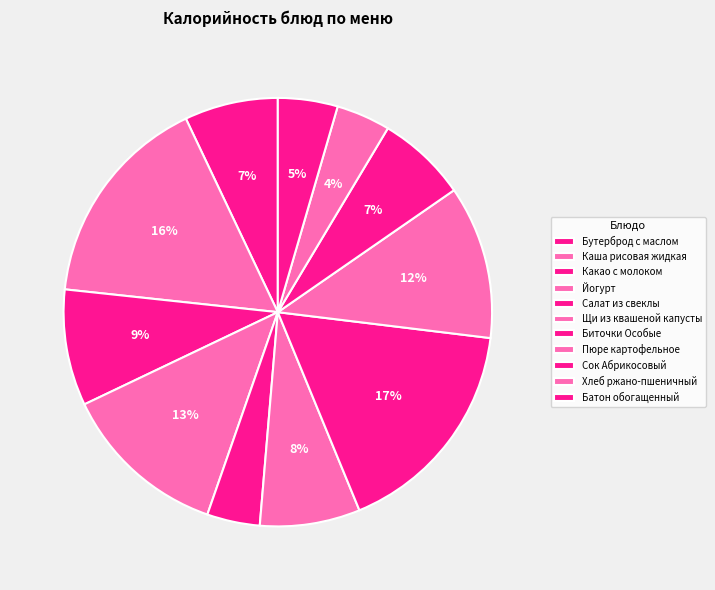

What is the largest slice in the pie chart?

Биточки Особые